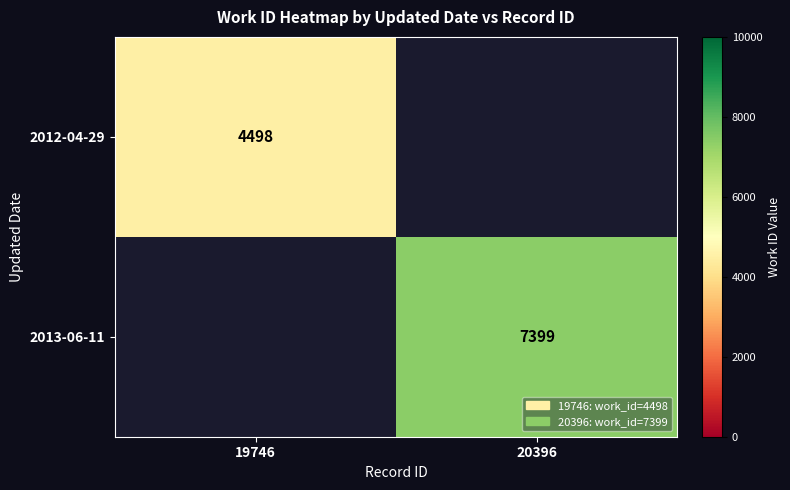

True or false: 2012-04-29 has a value of 4498 at 19746.

True